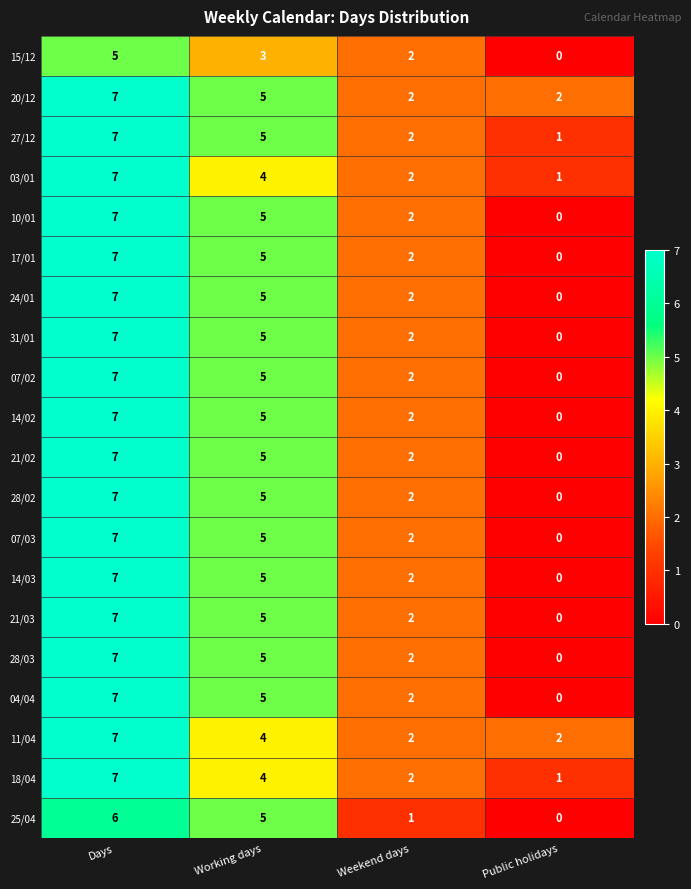

How many distinct data groups are displayed?

20